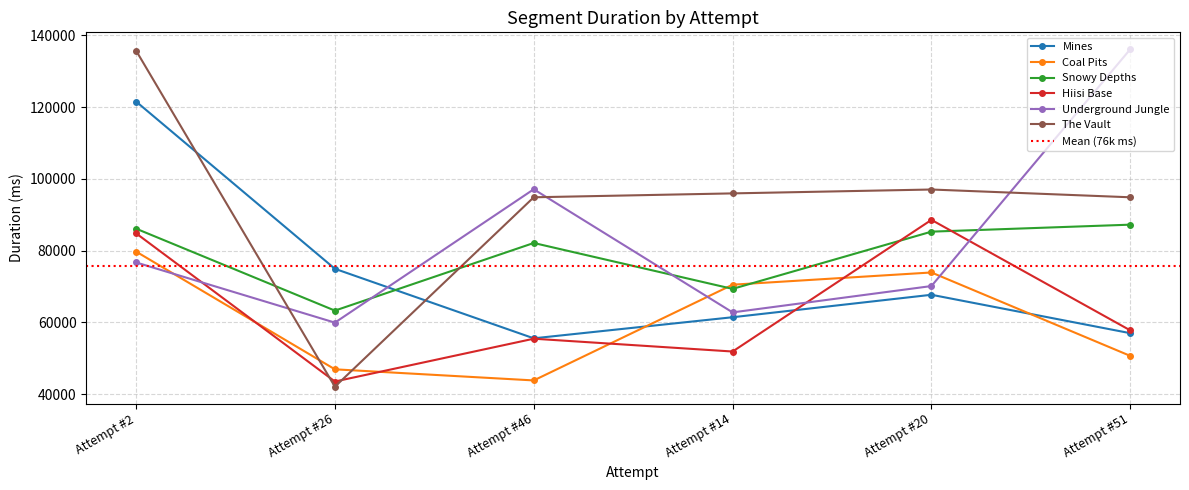

Between Attempt #2 and Attempt #20, which series saw the biggest shift?

Mines